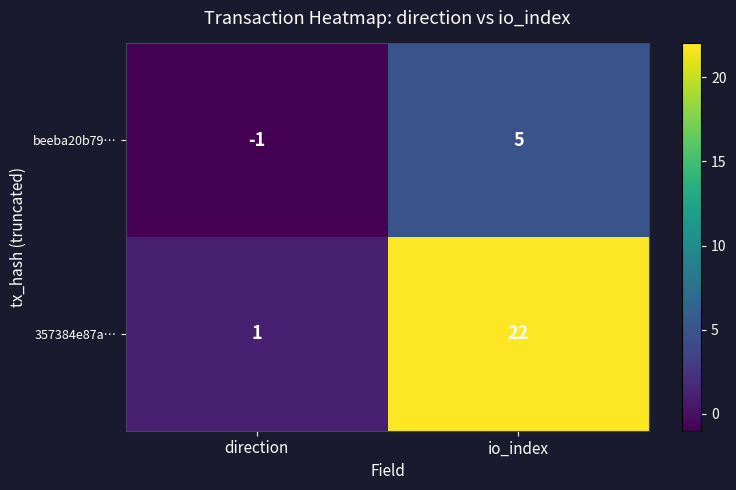

At how many categories does at least one series exceed 0?

2